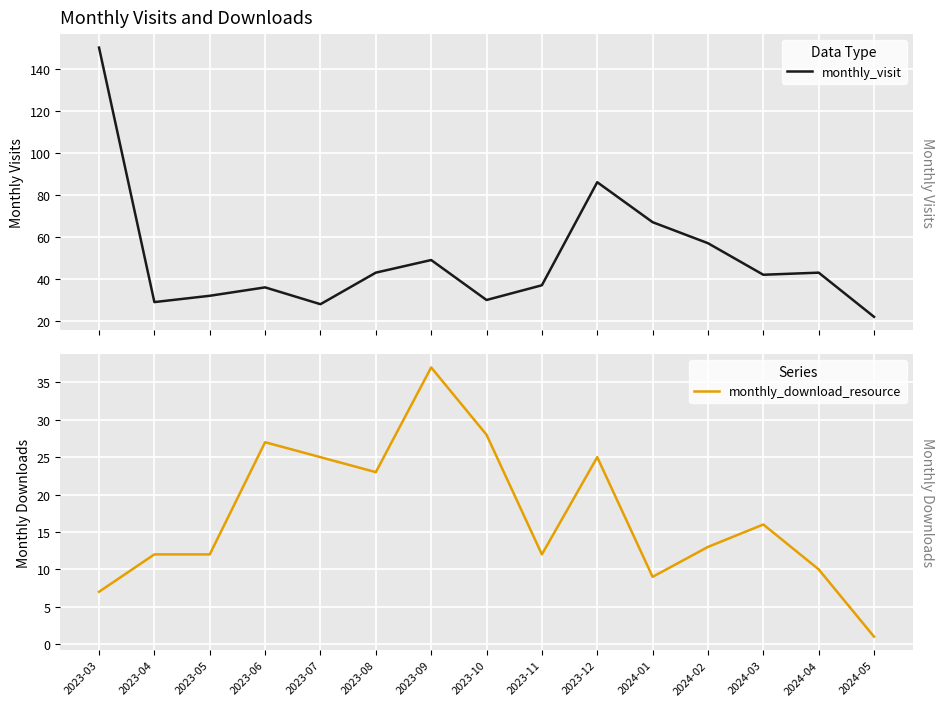

At how many categories does at least one series exceed 16?

15